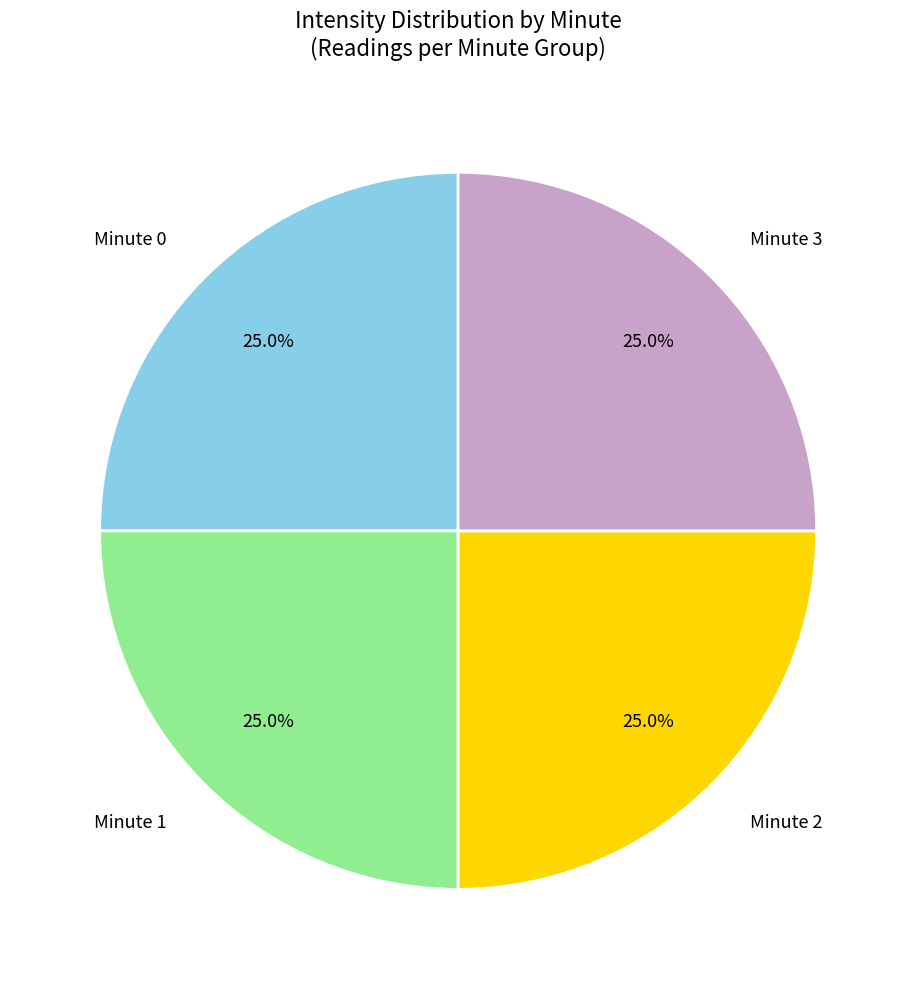

How much of the chart is everything except Minute 3?

75.0%